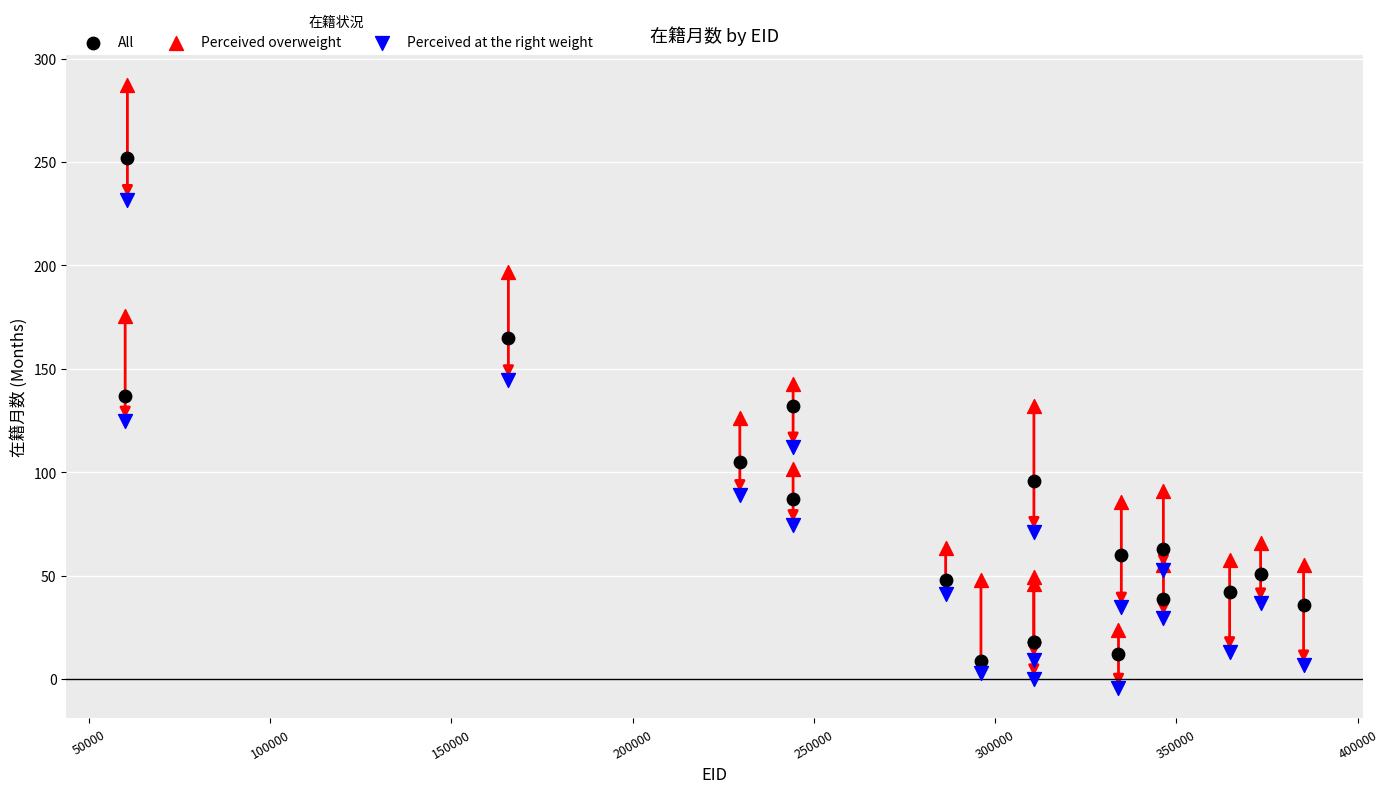

What are all the series names shown in the legend?

All, Perceived overweight, Perceived at the right weight